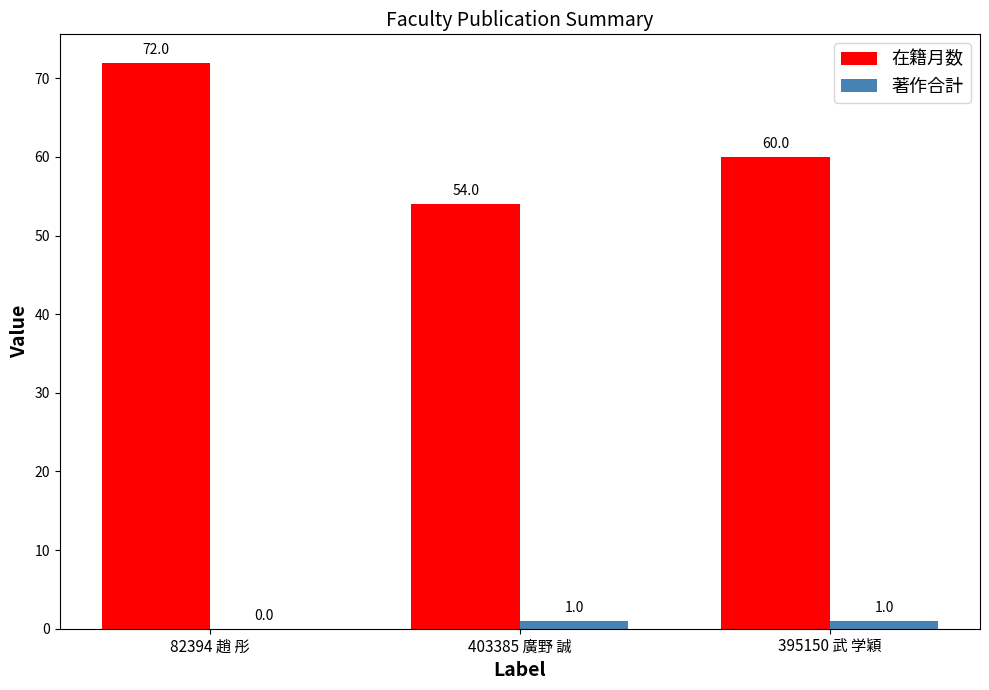

How many positive values does the 著作合計 series have?

2